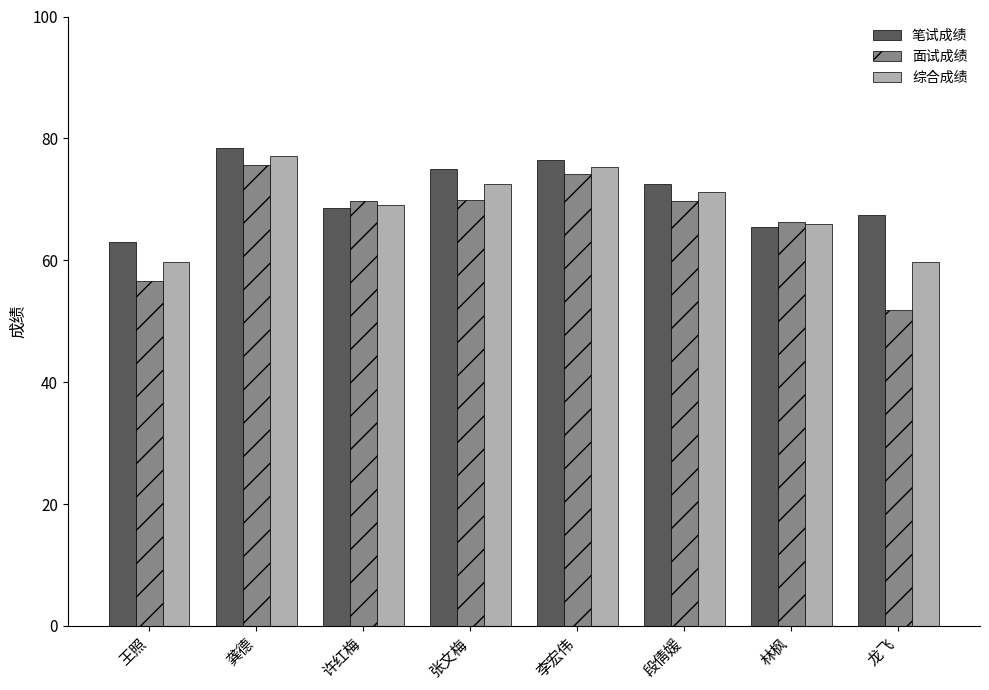

How many data points does each series have?

8